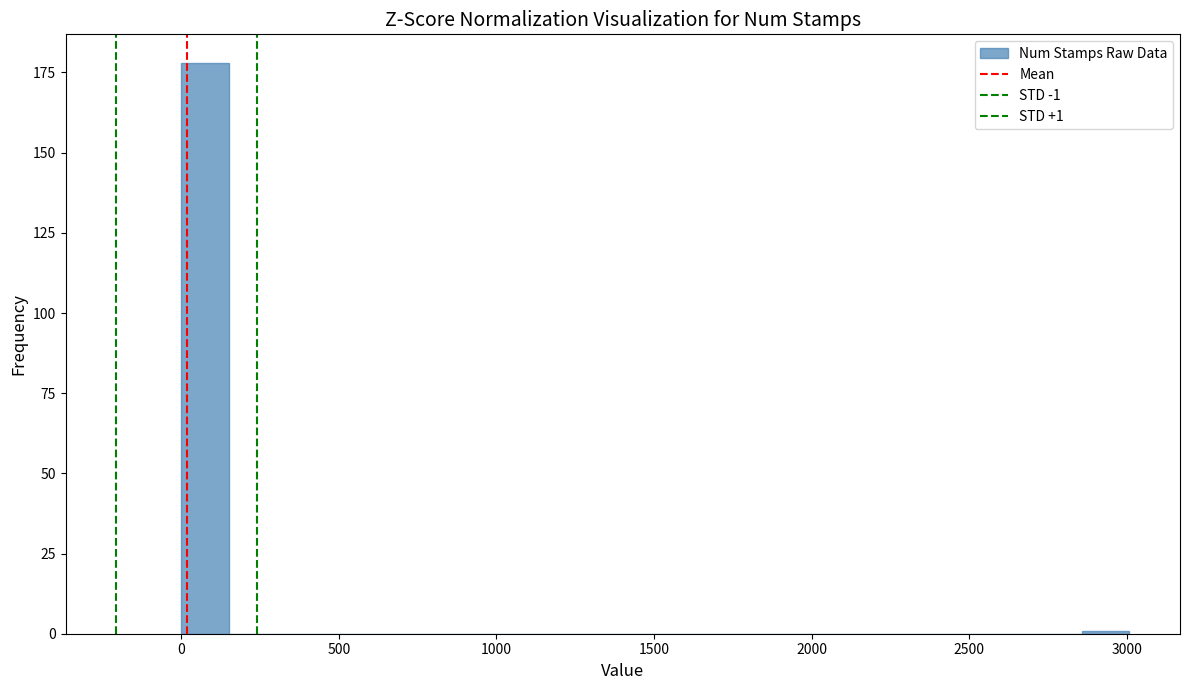

Around what value on the x-axis is the tallest bar? Give the approximate position of its centre, as read against the axis.

100